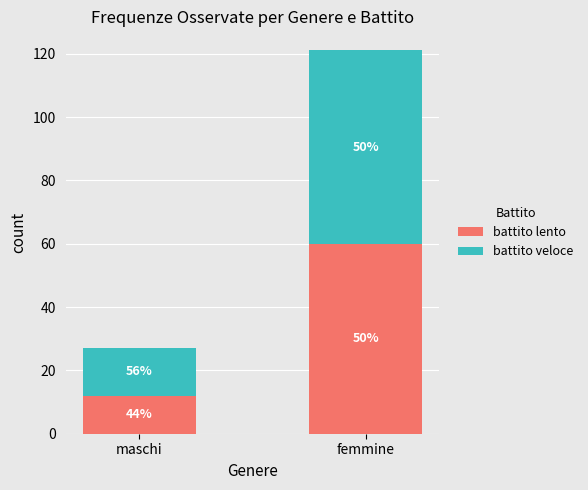

Which category has the lowest value in the battito lento series?

maschi